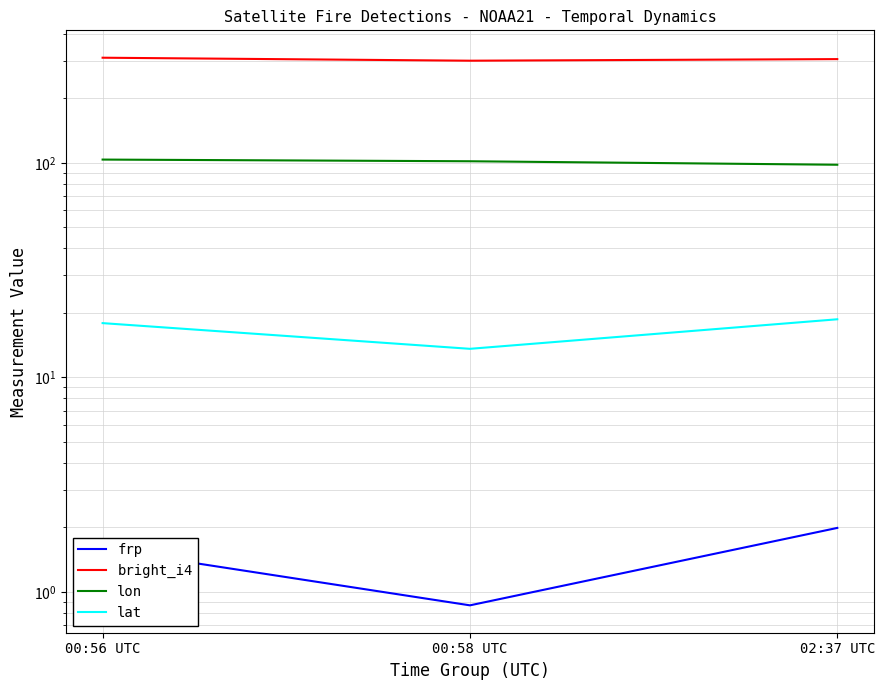

At which category is the sum across all series the highest?

00:56 UTC